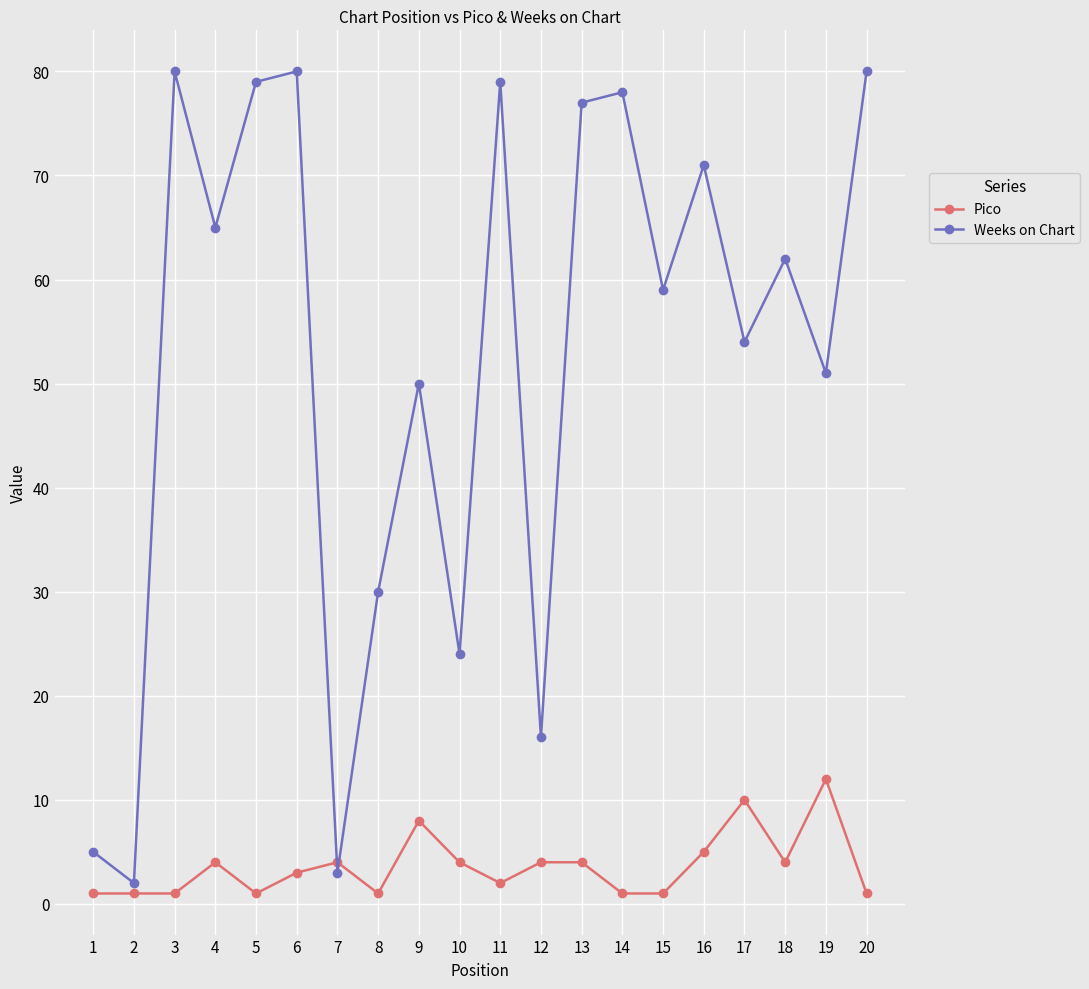

What is the maximum value shown in the chart?

80